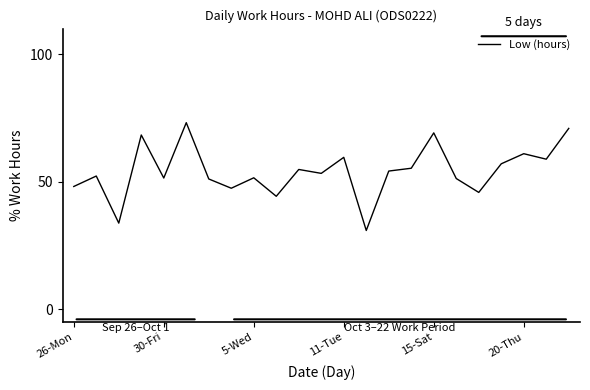

What is the difference between the maximum and minimum values?

42.3